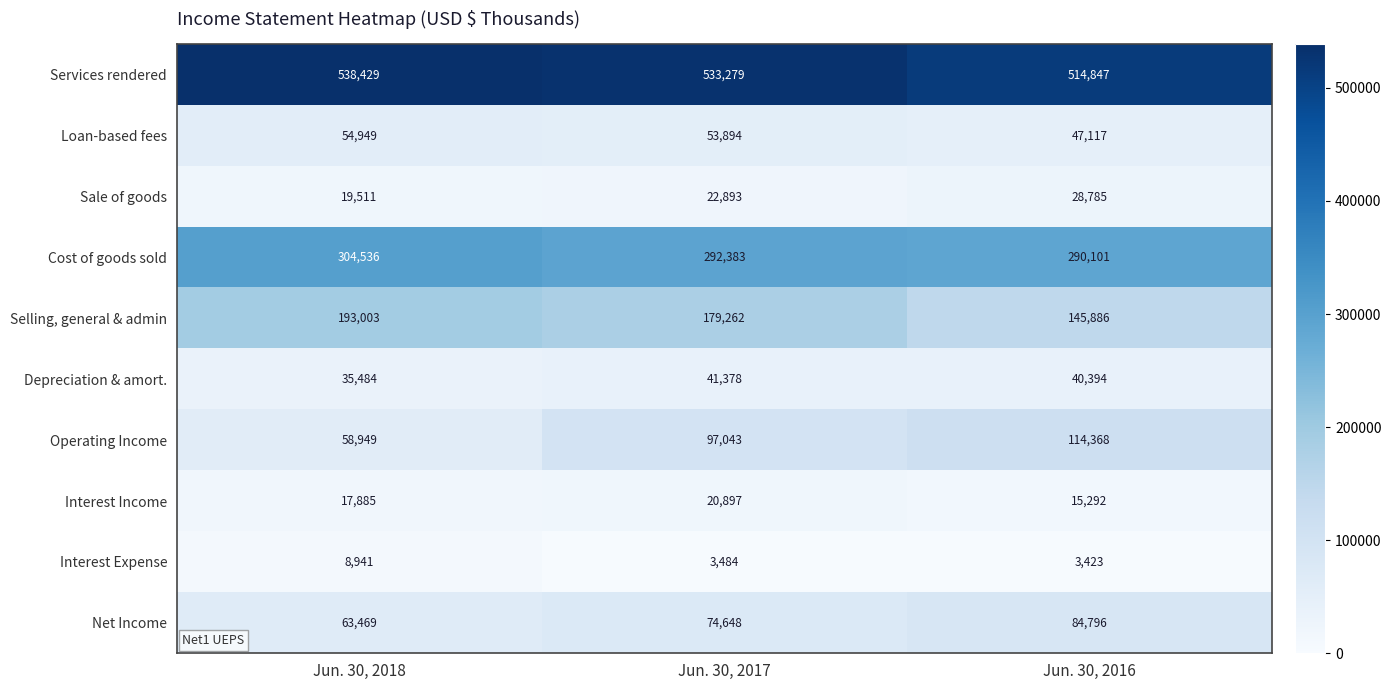

What is the difference between the highest and lowest values at Jun. 30, 2018?

529488